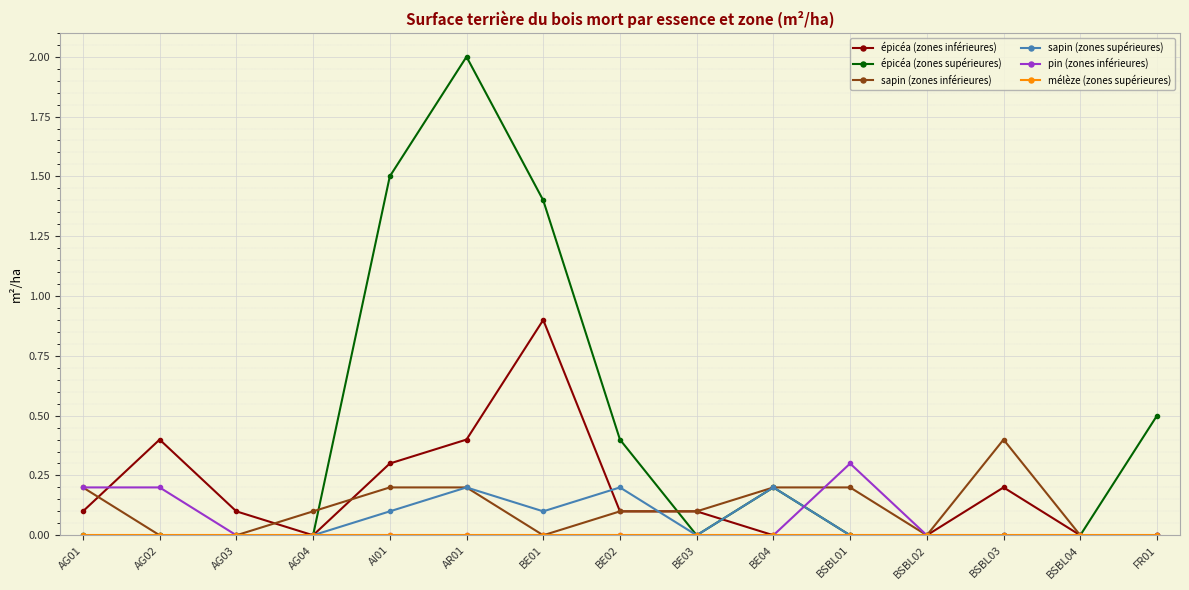

How many lines are shown in the chart?

6